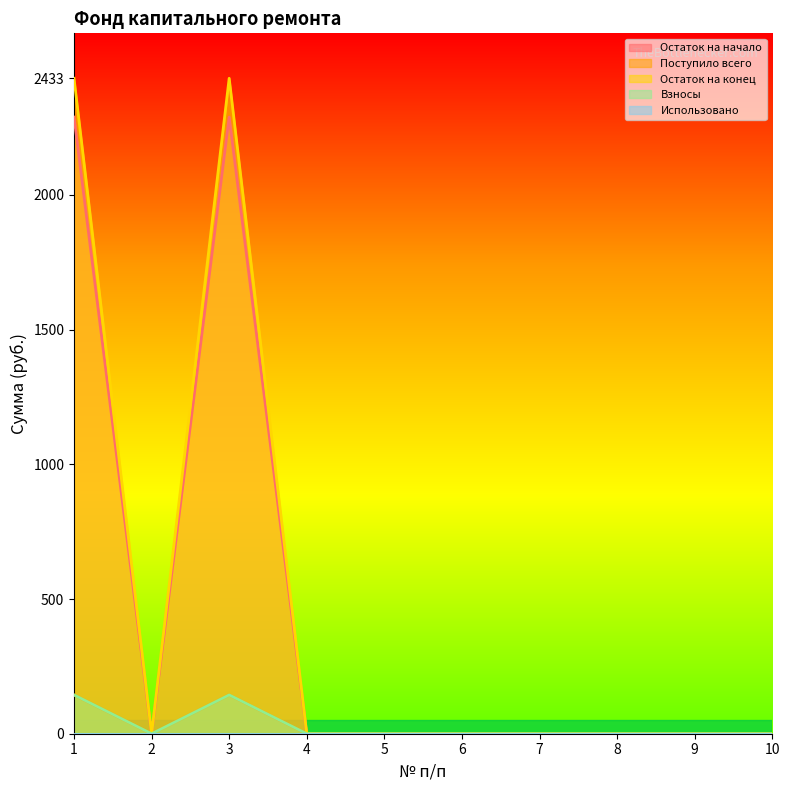

At 4, list the series in order from largest to smallest.

Остаток на начало, Поступило всего, Остаток на конец, Взносы